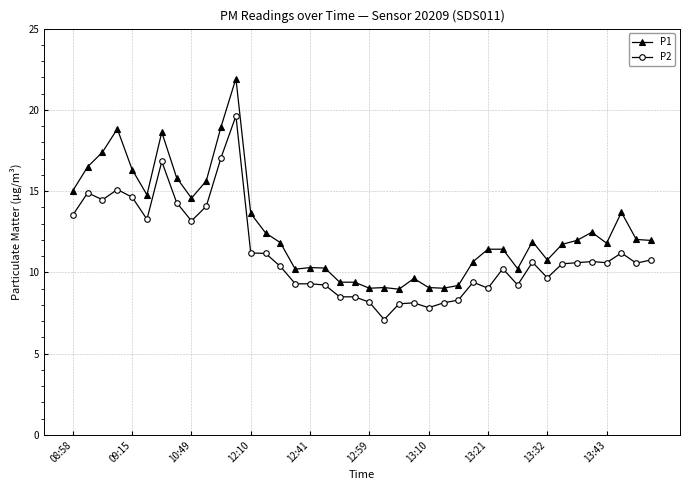

Does the chart display data point markers on the line(s)?

Yes